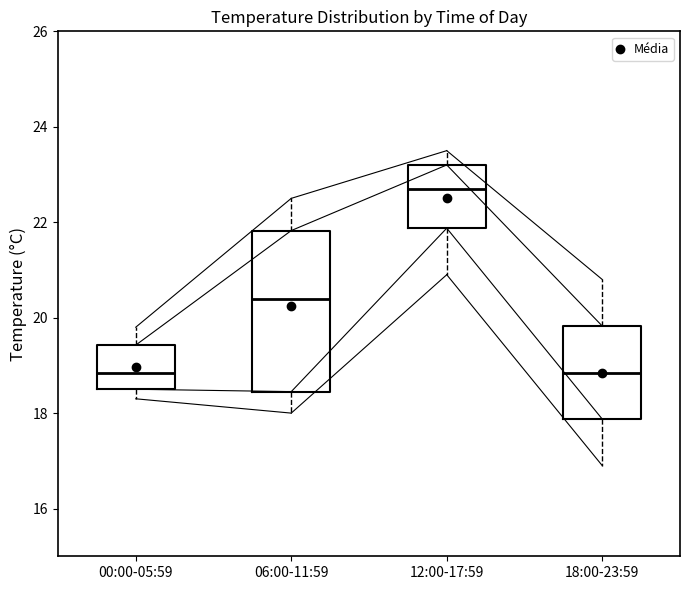

Comparing the boxes themselves (not the whiskers), which one is the tallest?

06:00-11:59